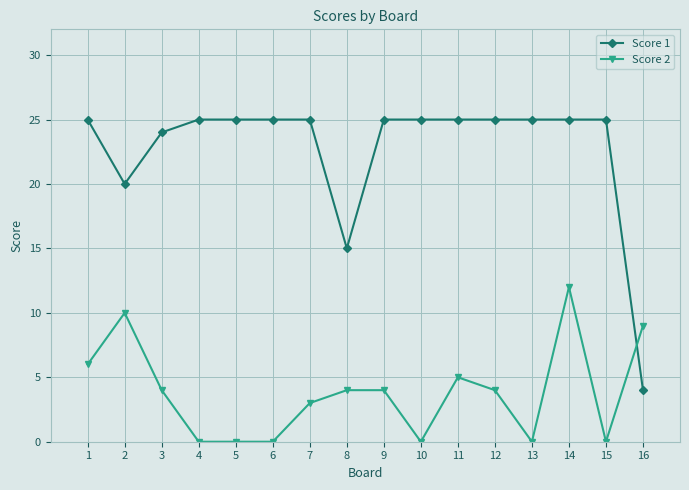

What is the average value of the Score 2 series?

4